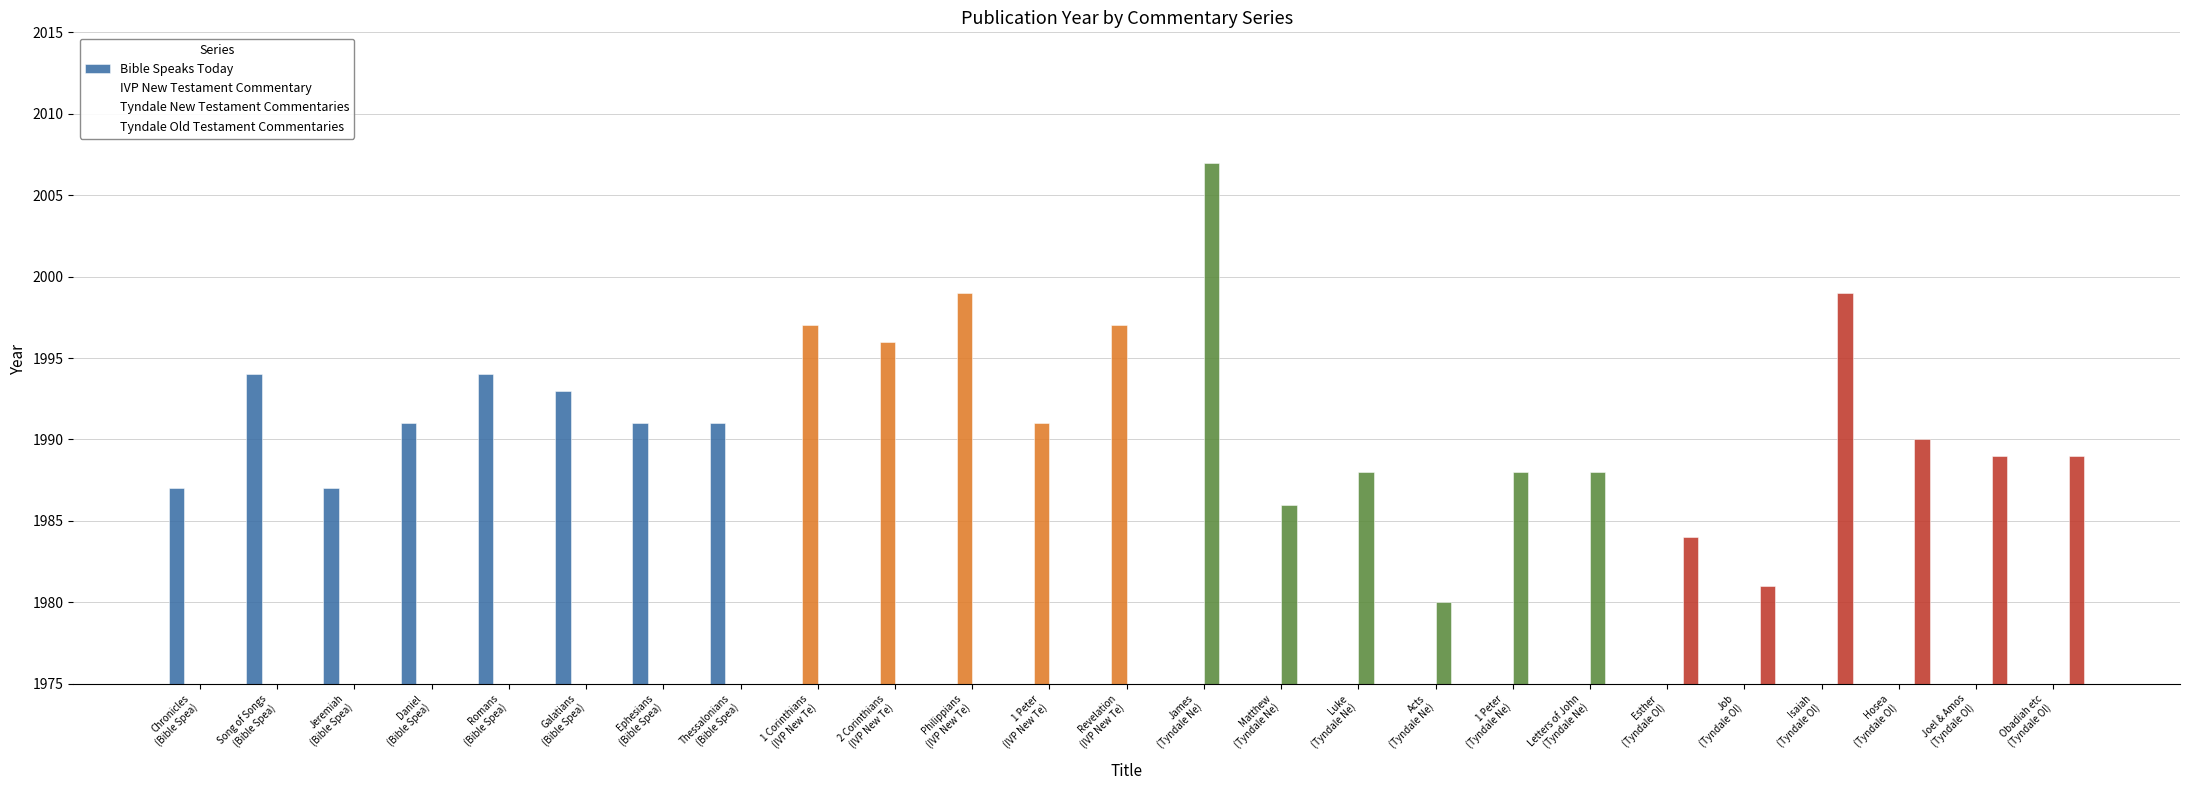

What is the label of the 19th bar from the right?

Ephesians
(Bible Spea)